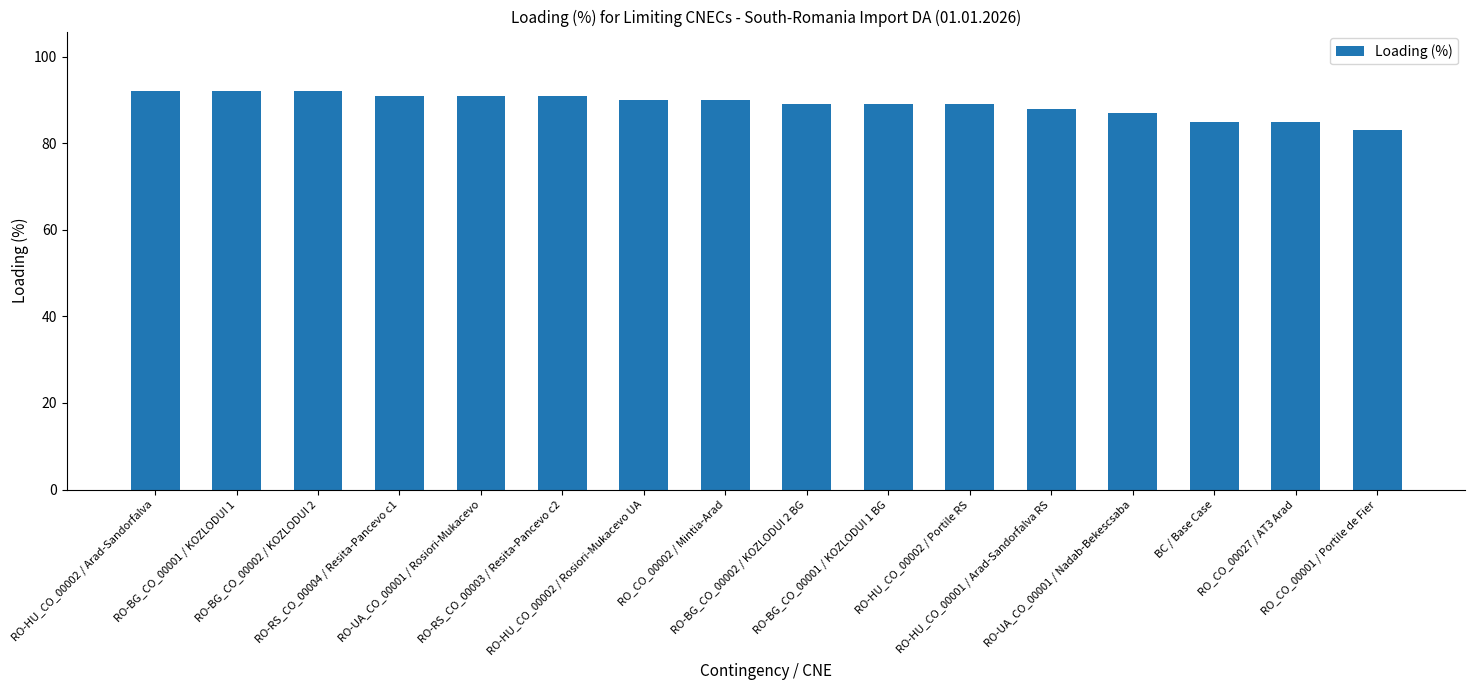

What is the minimum value shown in the chart?

83